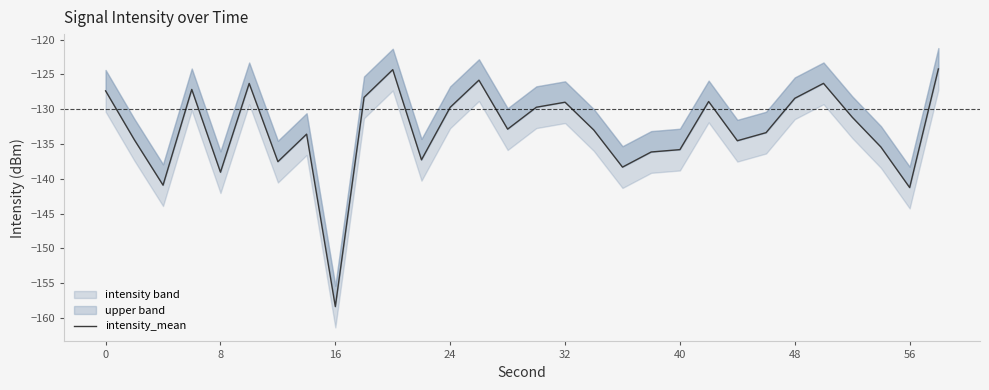

What is the minimum value shown in the chart?

-158.4